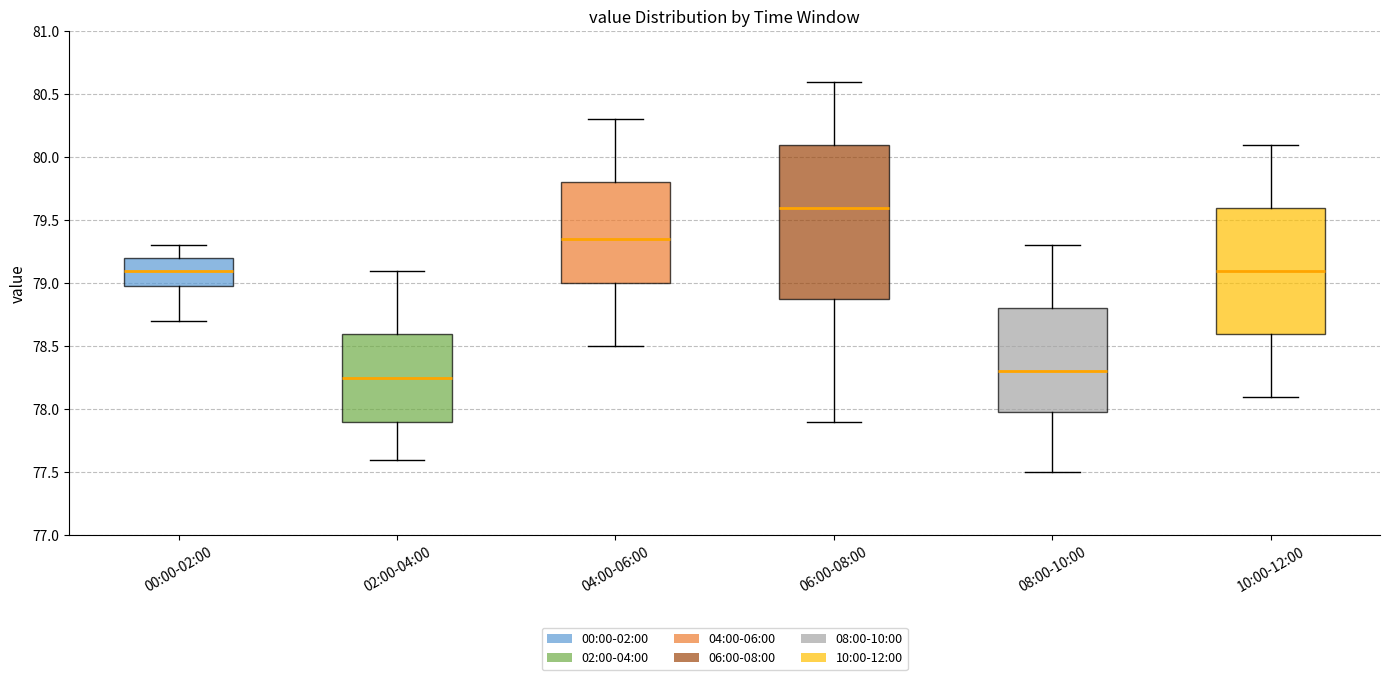

Reading left to right, read every box against the y-axis: the position of its median line, the range the box covers, and the ends of its whiskers. The values are not printed on the chart, so give them approximately, as read against the axis.

00:00-02:00: median 79.10, box 79.00 to 79.20, whiskers 78.70 to 79.30
02:00-04:00: median 78.25, box 77.90 to 78.60, whiskers 77.60 to 79.10
04:00-06:00: median 79.35, box 79.00 to 79.80, whiskers 78.50 to 80.30
06:00-08:00: median 79.60, box 78.90 to 80.10, whiskers 77.90 to 80.60
08:00-10:00: median 78.30, box 78.00 to 78.80, whiskers 77.50 to 79.30
10:00-12:00: median 79.10, box 78.60 to 79.60, whiskers 78.10 to 80.10